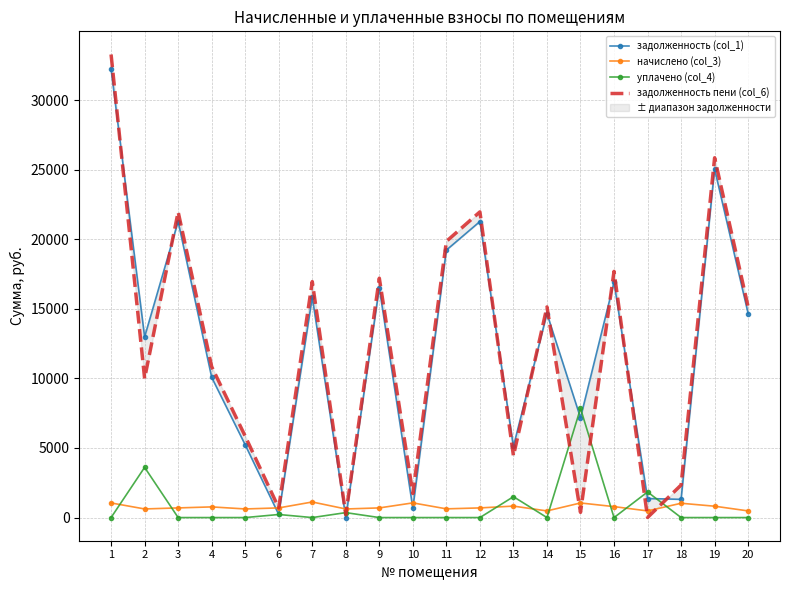

What is the value of the задолженность (col_1) point at the 19th from the left?

25039.0